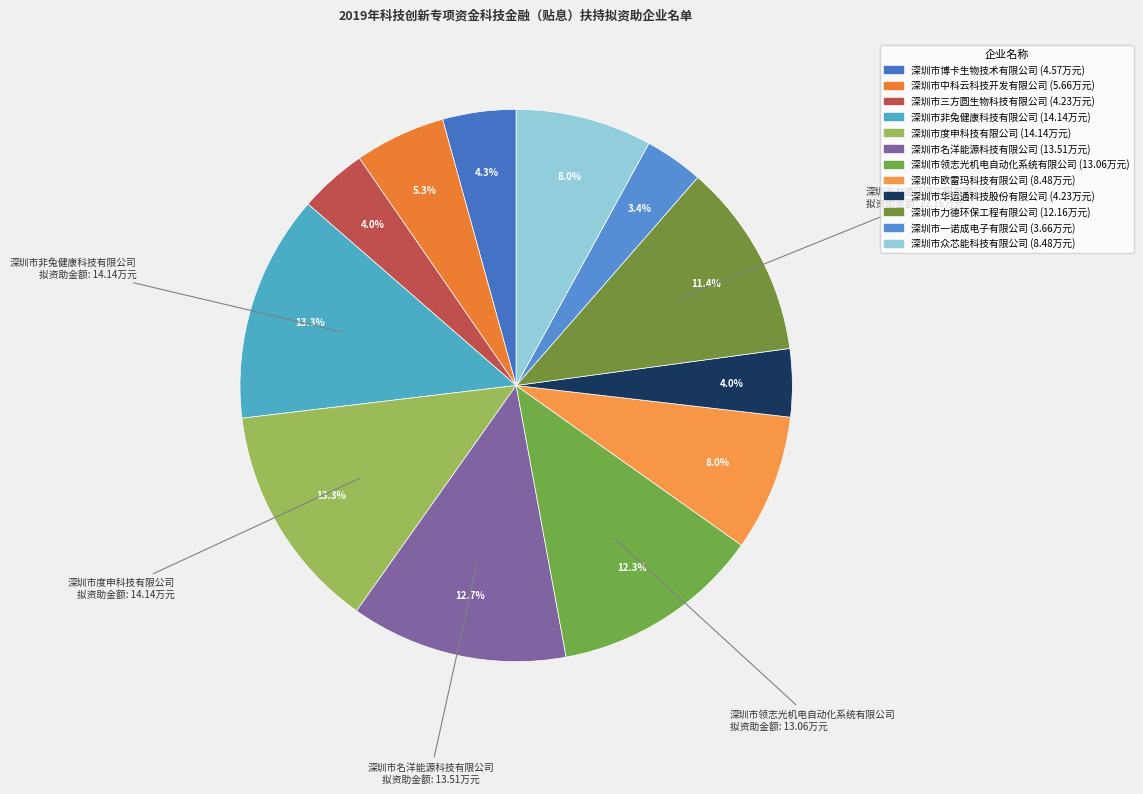

To the nearest percent, what portion does 深圳市名洋能源科技有限公司 represent?

13%